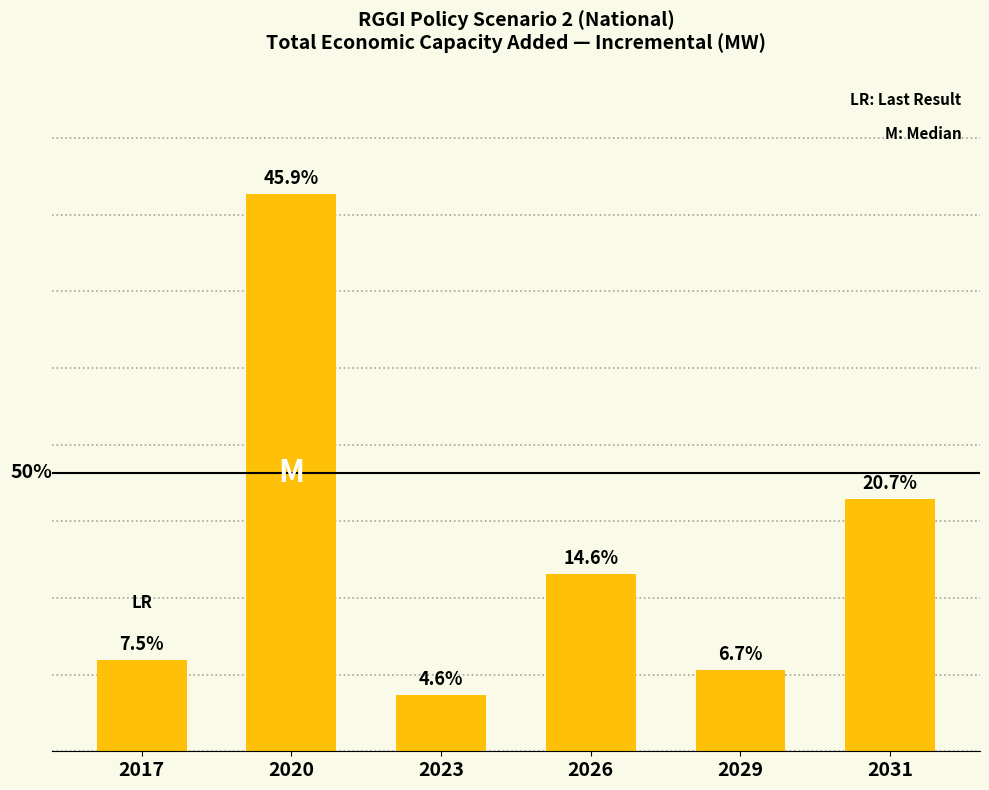

What is the value of the 3rd bar from the left?

219.1